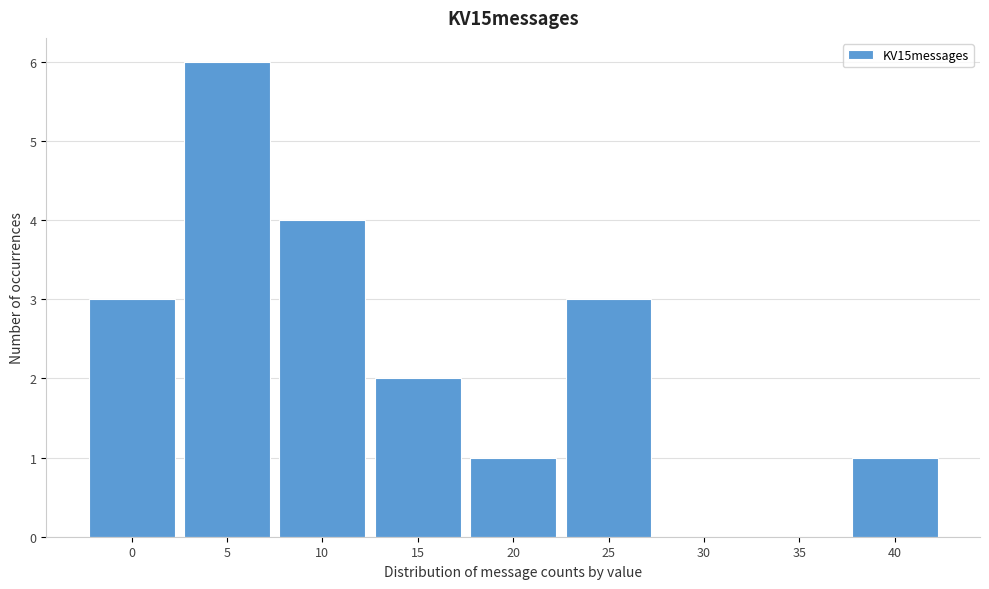

Reading right to left, transcribe all the data shown in this chart.

40=1	35=0	30=0	25=3	20=1	15=2	10=4	5=6	0=3